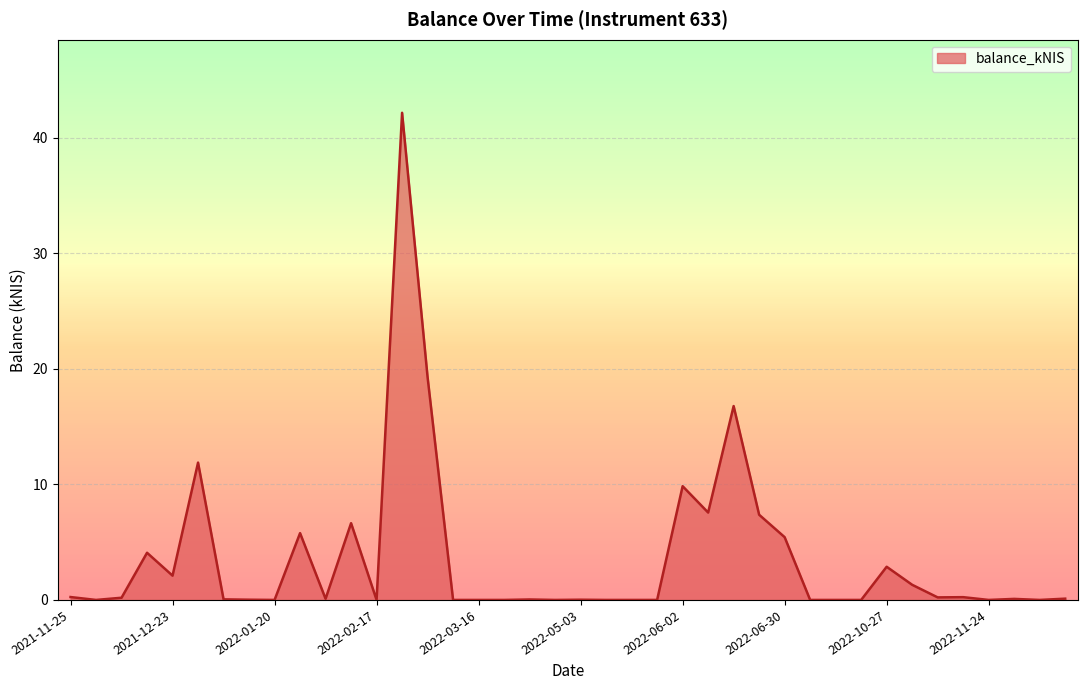

What is the difference between the maximum and minimum values?

42.1